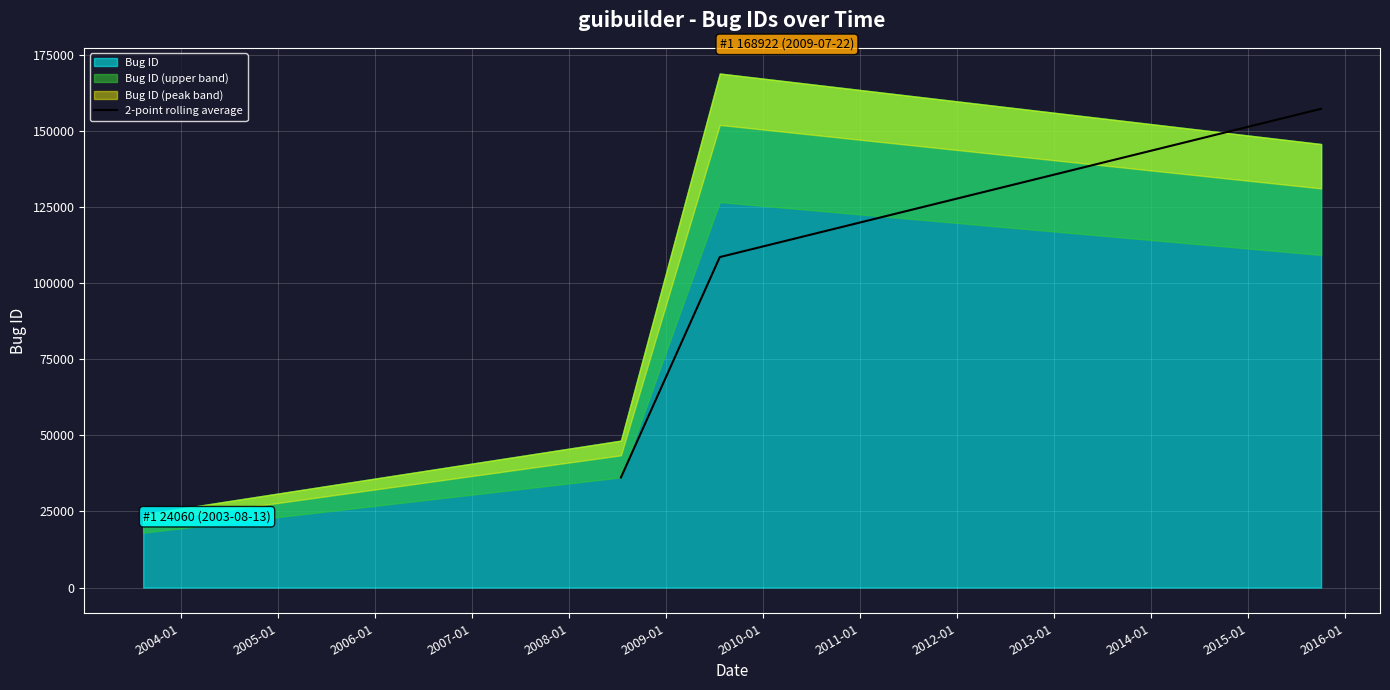

What is the lowest value of the 2-point rolling average series?

36174